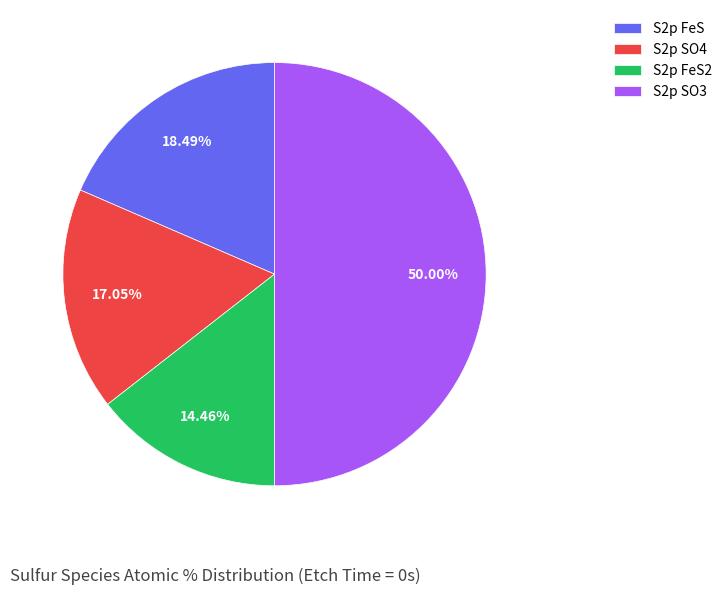

Rank the categories by value from highest to lowest.

S2p SO3, S2p FeS, S2p SO4, S2p FeS2